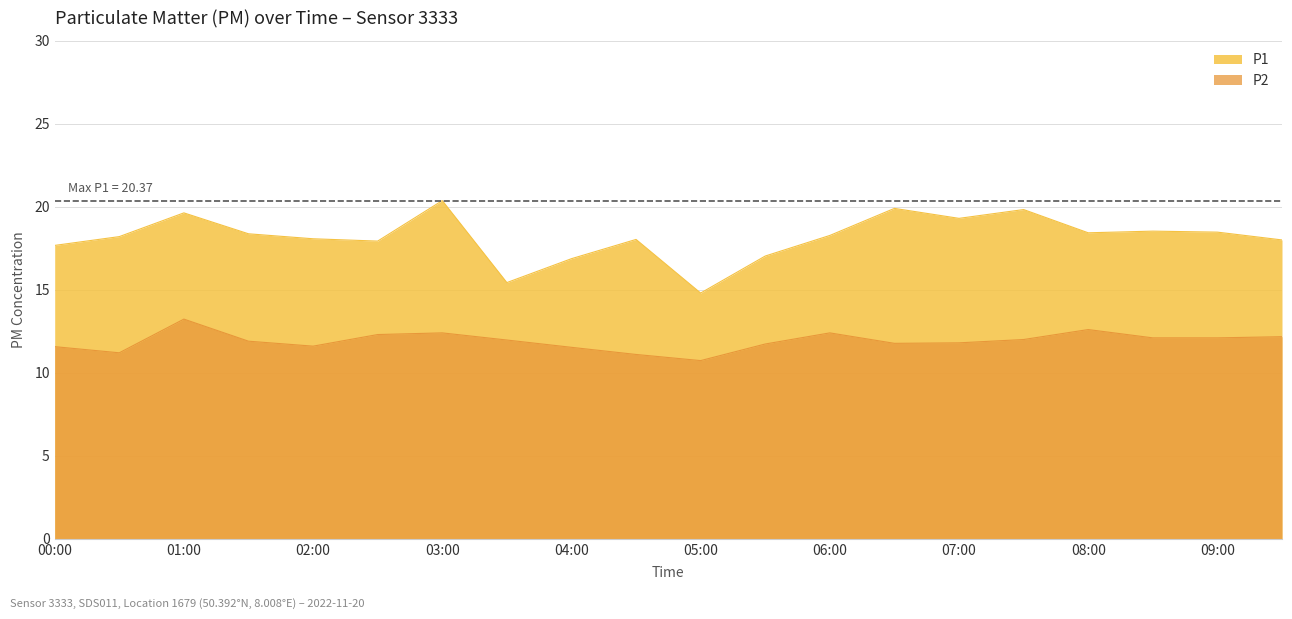

The P2 series shows 4.8 at 05:30. True or false?

False